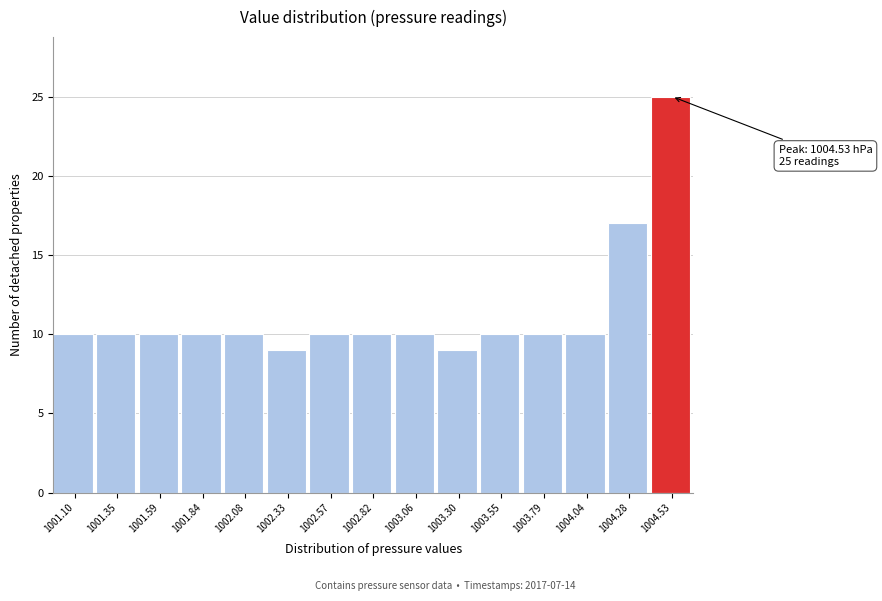

Over which range of the x-axis is the bar tallest?

1004.40 to 1004.65